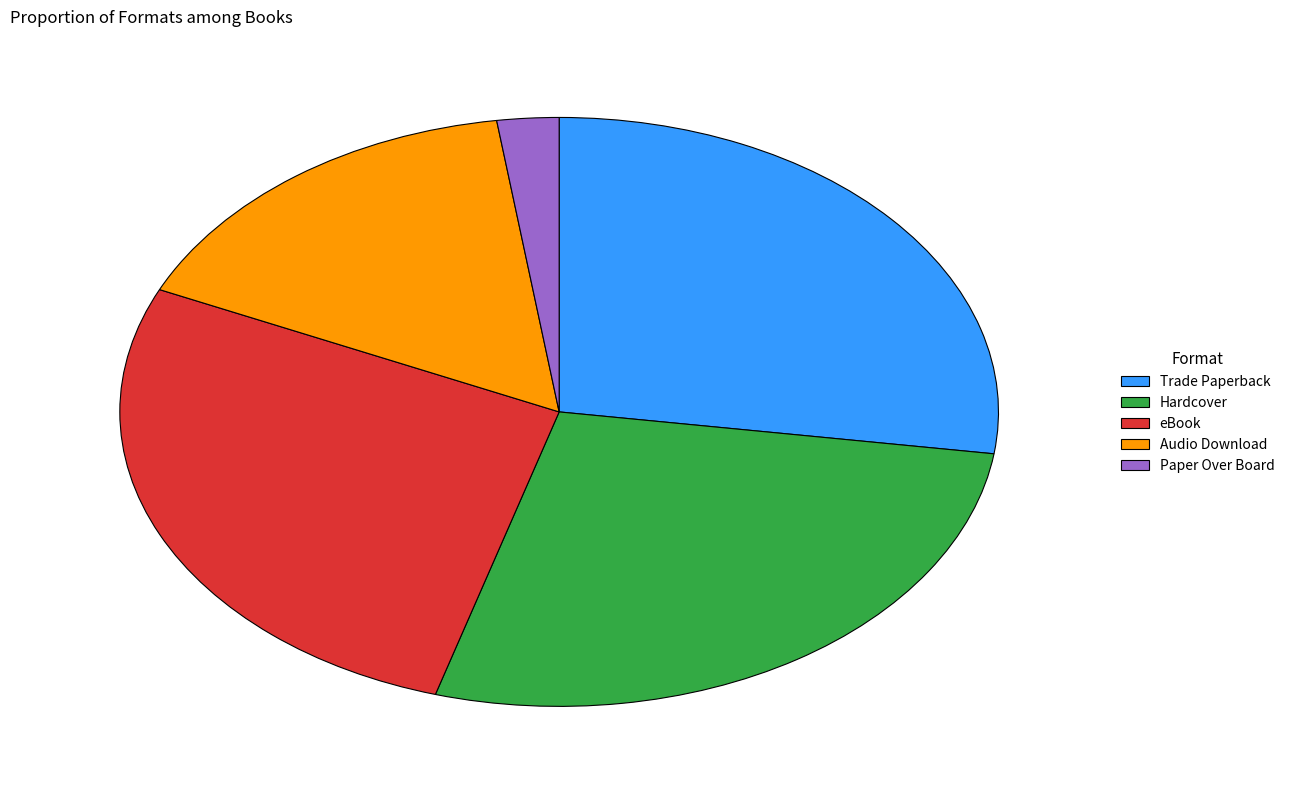

What is the smallest slice in the pie chart?

Paper Over Board